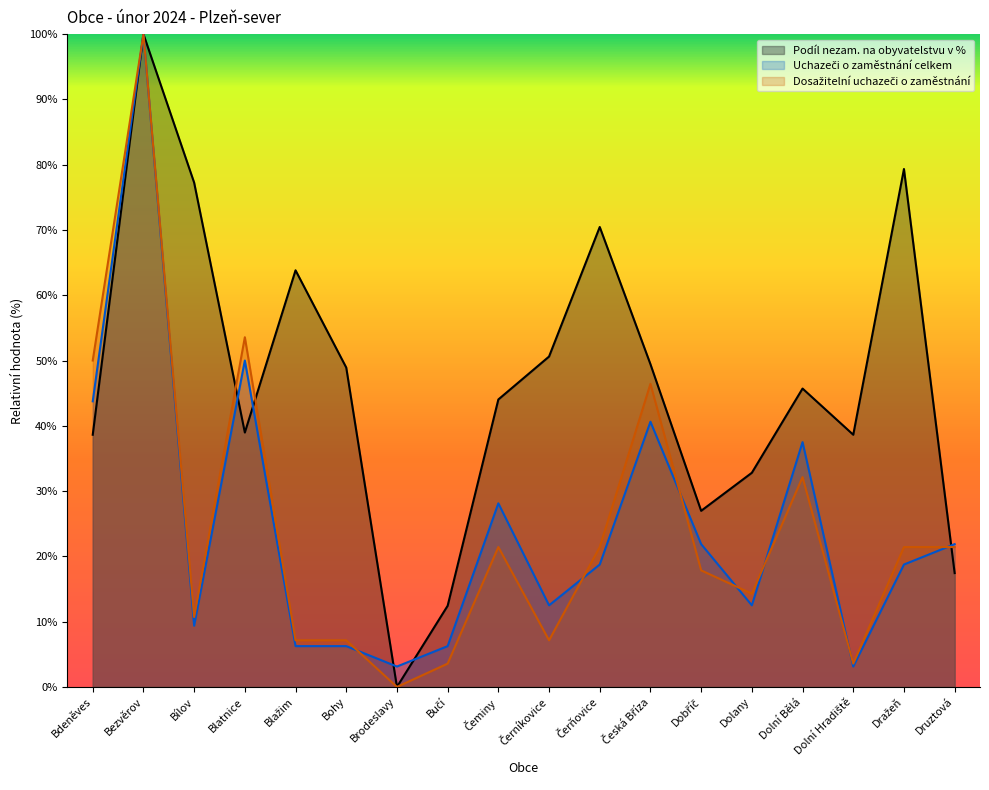

At which category does Dosažitelní uchazeči o zaměstnání reach its first local peak?

Bezvěrov